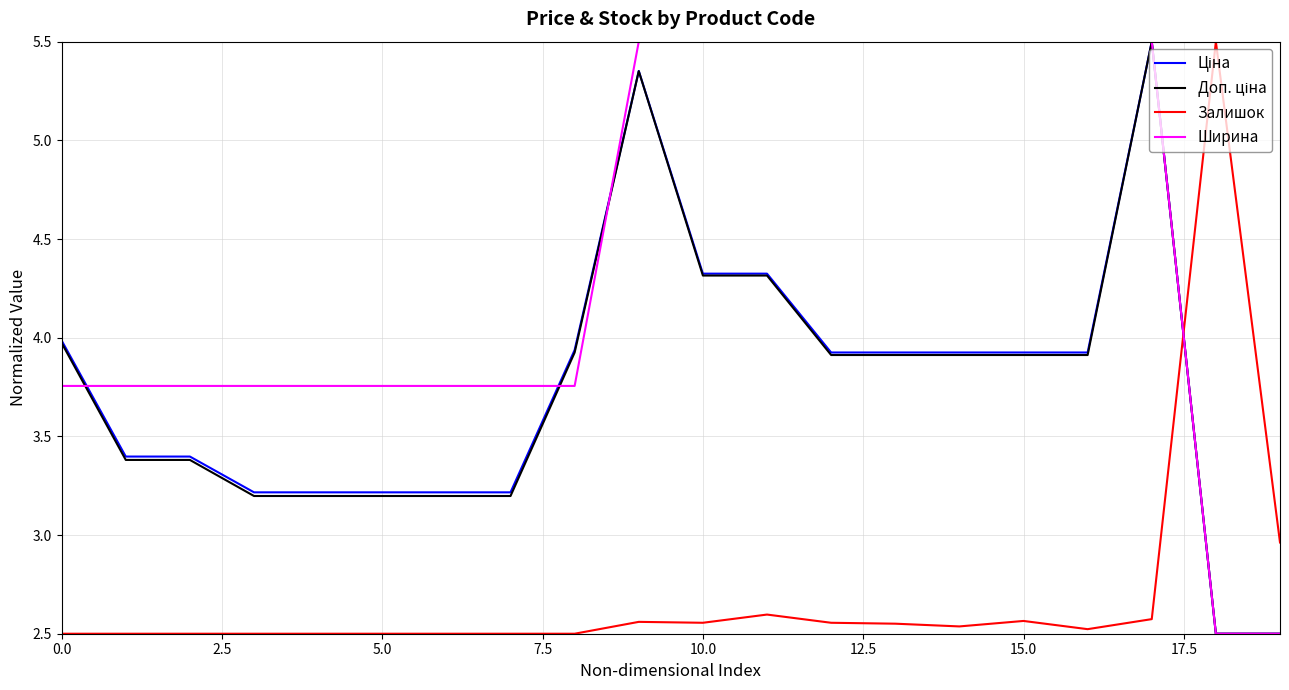

What is the maximum value shown in the chart?

5.5